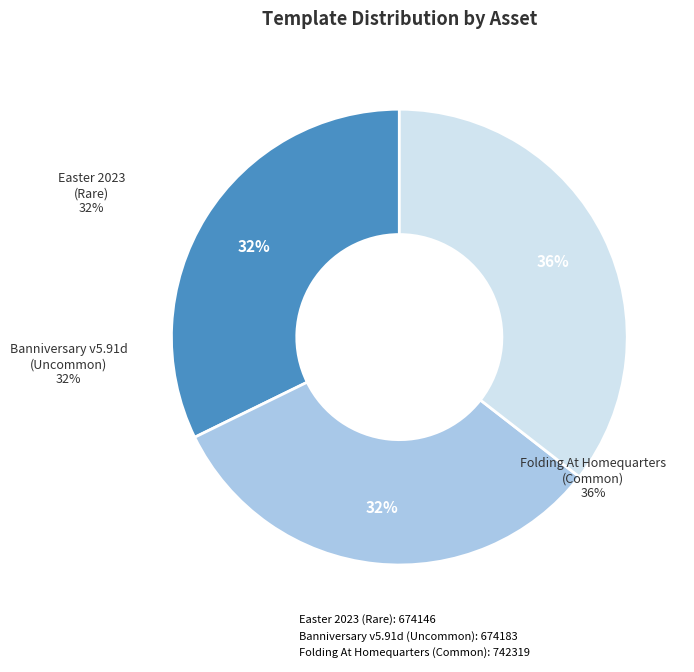

Rank the categories by value from lowest to highest.

Easter 2023
(Rare), Banniversary v5.91d
(Uncommon), Folding At Homequarters
(Common)